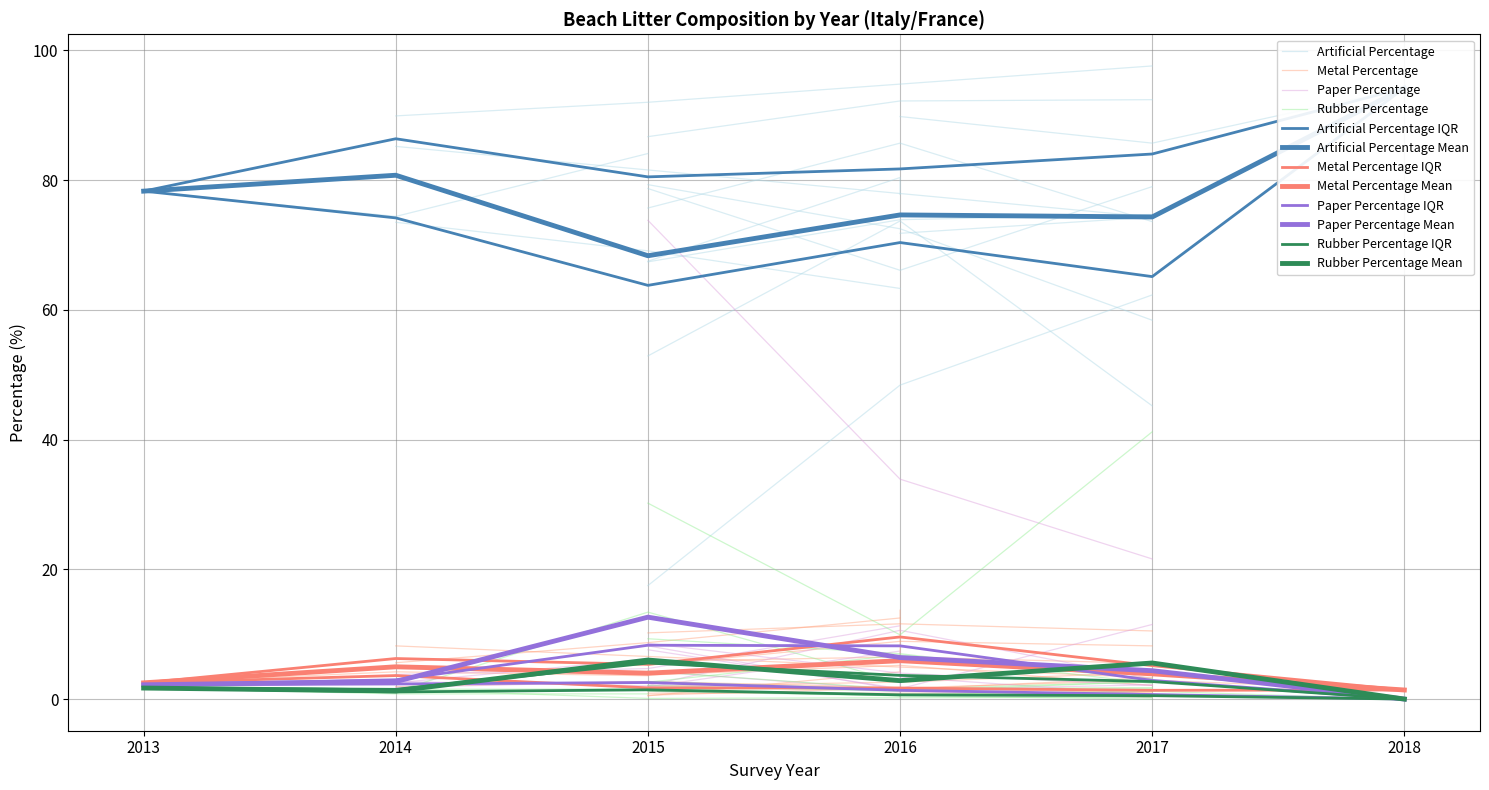

Reading left to right, list all the values displayed in this chart.

artificial_percentage: 75.7	85.7	73.6	67.4	73.9	74.7	52.9	73.7	45.2	79.3	72.5	58.4	78.3	74.4	84.1	89.8	85.7	94.2	78.7	66.1	79.0	73.5	69.1	63.3	86.7	92.2	92.4	77.8	80.4	67.5	71.8	74.3	85.2	89.9	92.0	97.6	17.5	48.4	62.3	49.2
metal_percentage: 3.7	5.2	2.1	10.2	11.6	10.5	5.2	8.9	8.2	0.6	1.7	0.3	2.5	4.2	3.6	1.7	2.9	1.4	5.8	6.5	5.5	5.6	8.7	12.5	0.9	0.9	1.1	13.7	4.2	0.5	1.5	3.3	8.2	1.9	2.7	0.9	2.0	2.6	4.1	4.0
paper_percentage: 7.6	1.6	11.5	8.6	4.0	2.1	8.2	1.4	1.3	1.2	0.6	0.3	2.2	2.5	6.2	1.2	0.7	0.0	2.1	10.6	3.1	3.8	4.7	11.3	4.3	1.4	2.2	0.0	7.4	1.9	3.4	0.7	2.7	1.8	2.7	0.2	73.8	33.9	21.6	30.2
rubber_percentage: 2.1	1.2	2.7	4.3	1.5	2.7	30.2	9.9	41.2	1.2	0.5	0.0	1.7	0.8	0.8	0.7	1.2	0.0	9.3	7.0	2.4	1.2	13.4	2.6	2.7	1.5	0.3	0.4	0.5	1.5	1.5	1.7	1.5	1.5	0.1	0.3	2.6	6.8	3.1	4.0